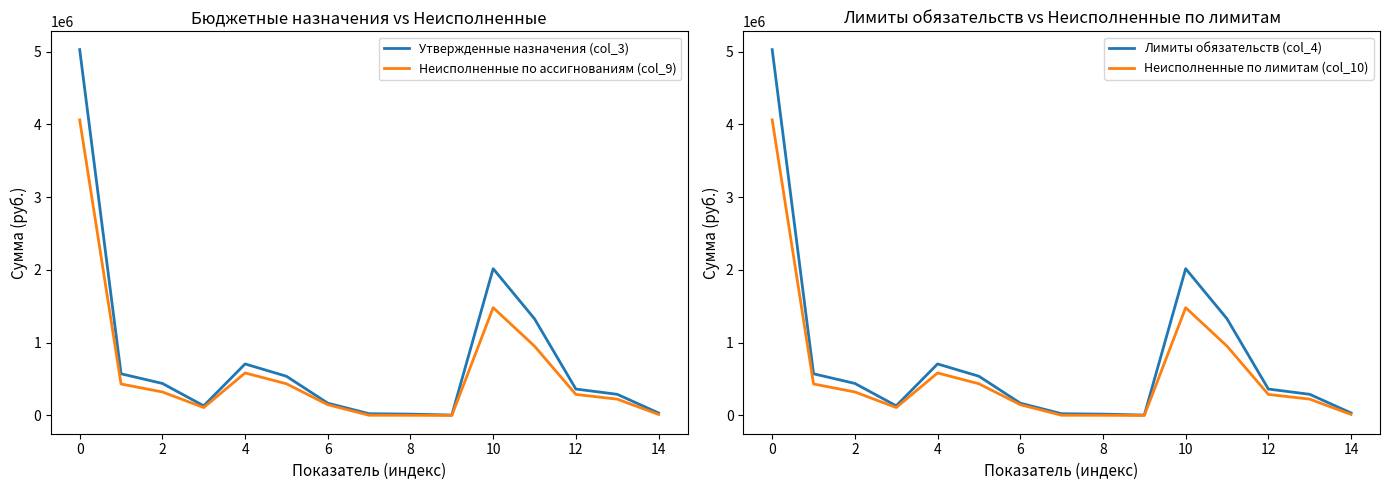

What is the maximum value for Неисполненные по лимитам (col_10)?

4060640.5